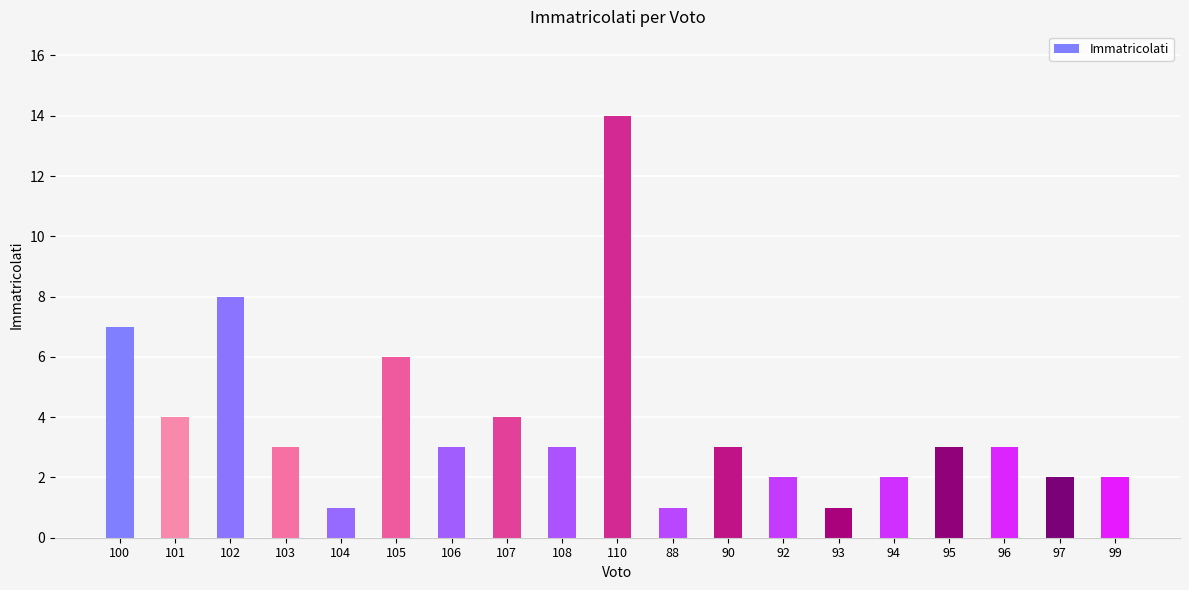

How many distinct data groups are displayed?

1